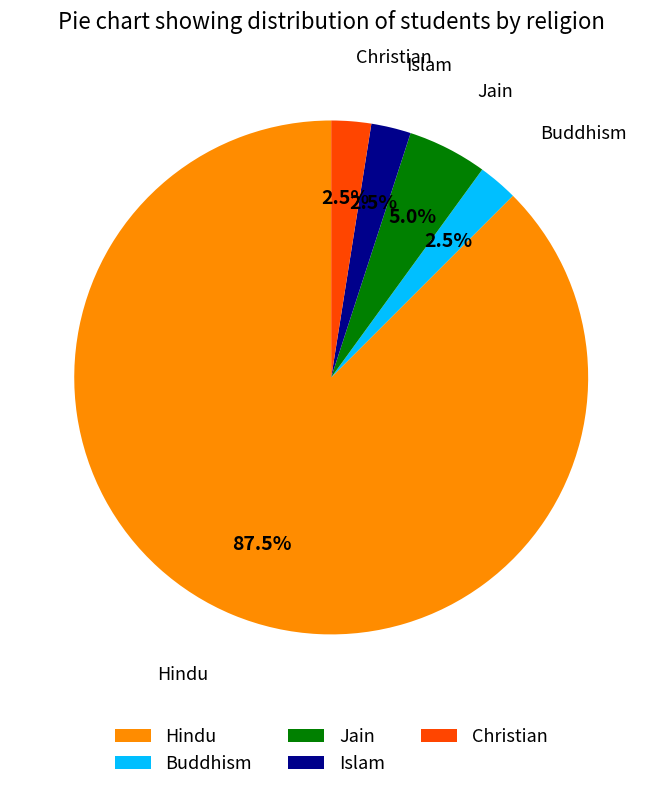

Is Hindu the majority of the pie?

Yes